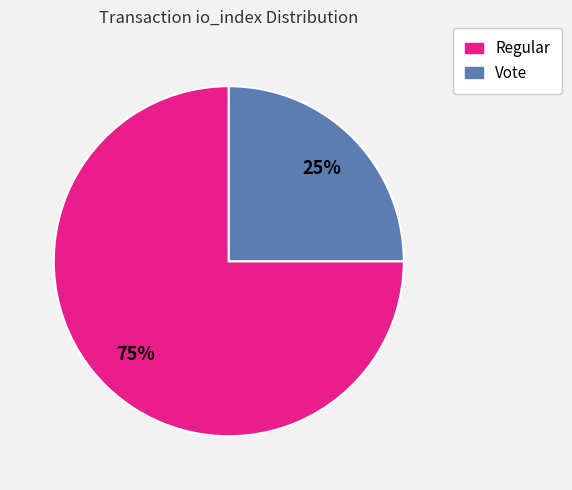

How many slices are in this pie chart?

2